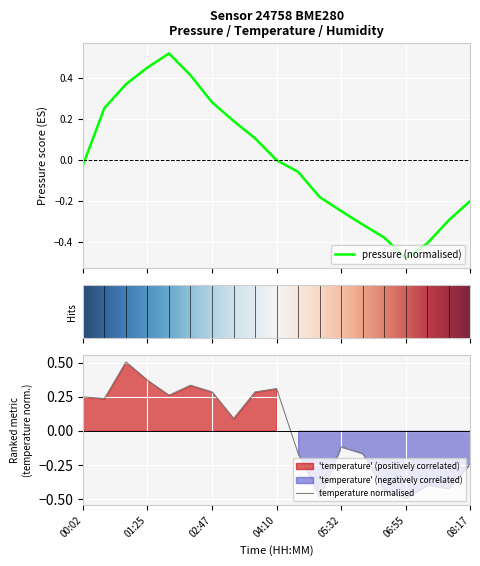

Where does the pressure series first go above 0?

00:29